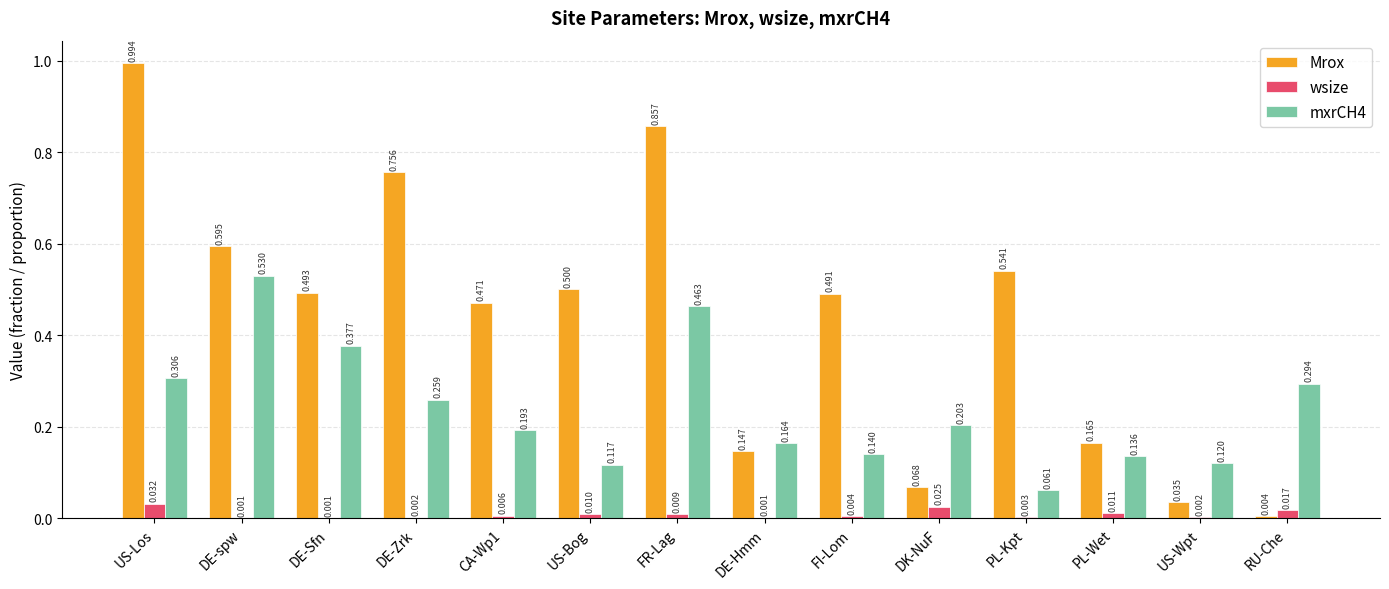

Which category has the highest value across all series?

US-Los